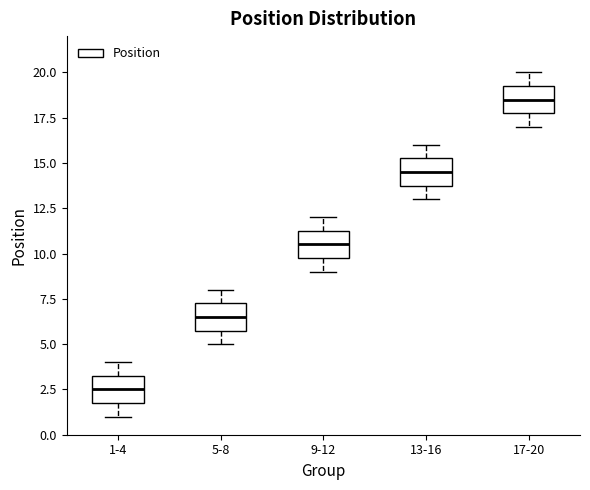

Reading left to right, read every box against the y-axis: the position of its median line, the range the box covers, and the ends of its whiskers. The values are not printed on the chart, so give them approximately, as read against the axis.

1-4: median 2.5, box 2.0 to 3.5, whiskers 1.0 to 4.0
5-8: median 6.5, box 6.0 to 7.5, whiskers 5.0 to 8.0
9-12: median 10.5, box 10.0 to 11.5, whiskers 9.0 to 12.0
13-16: median 14.5, box 14.0 to 15.5, whiskers 13.0 to 16.0
17-20: median 18.5, box 18.0 to 19.5, whiskers 17.0 to 20.0